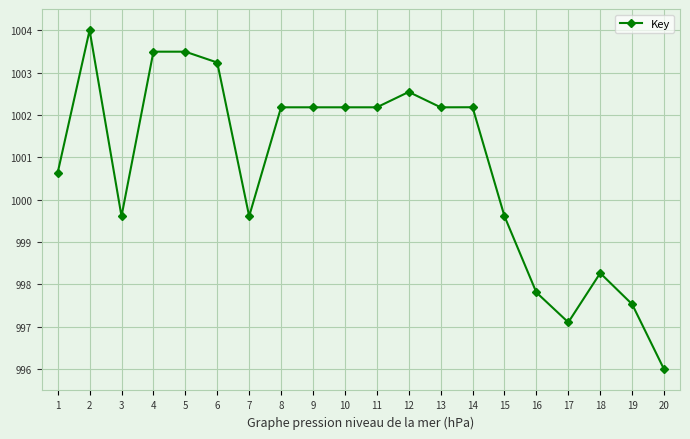

The chart shows a value of 997.8 at 16. True or false?

True